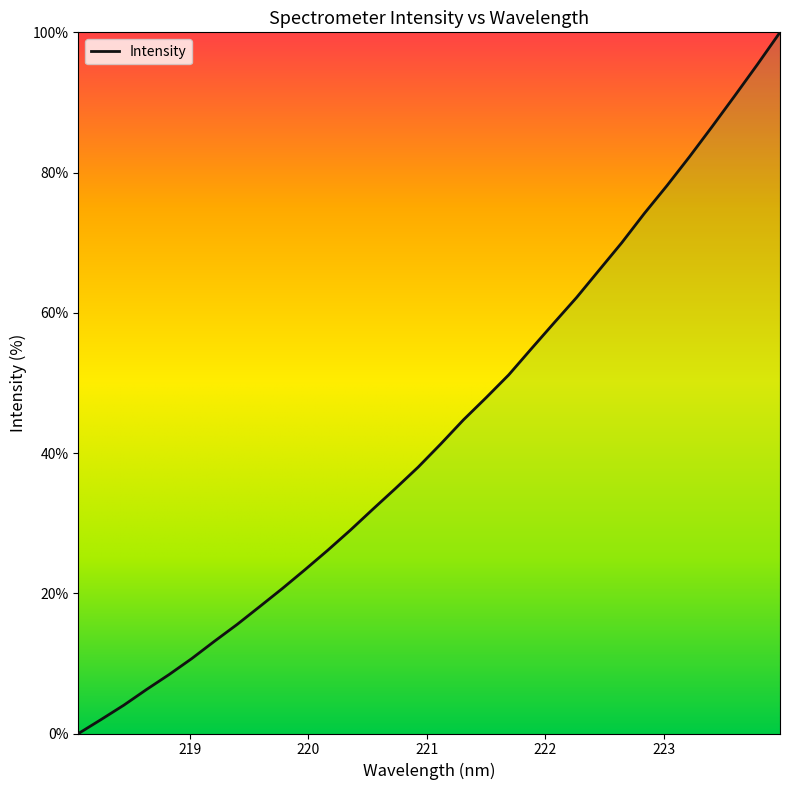

What is the maximum value shown in the chart?

100.0